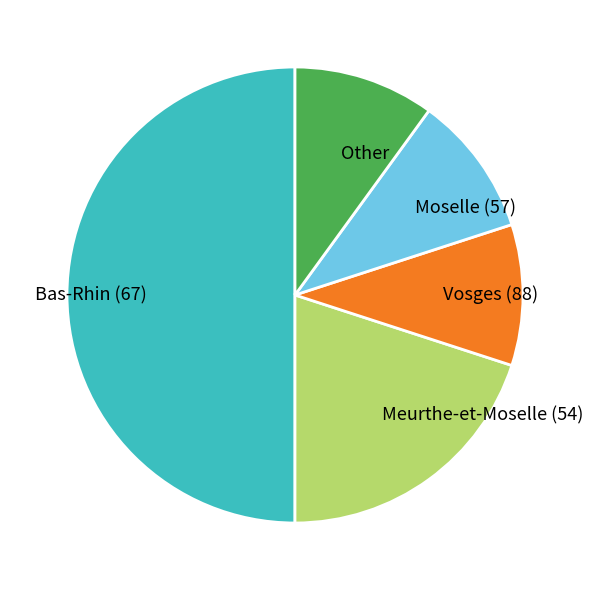

Is Other the majority of the pie?

No